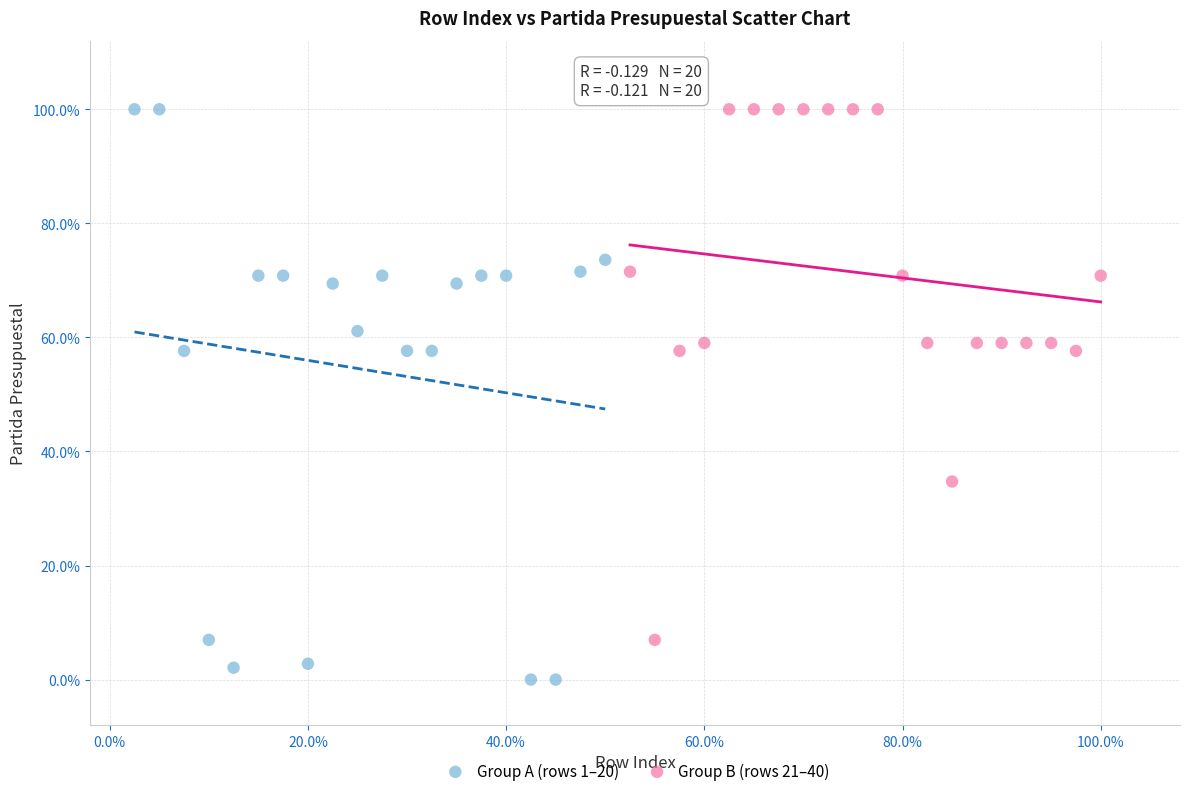

Which series contains the lowest Y value?

Group A (rows 1–20)